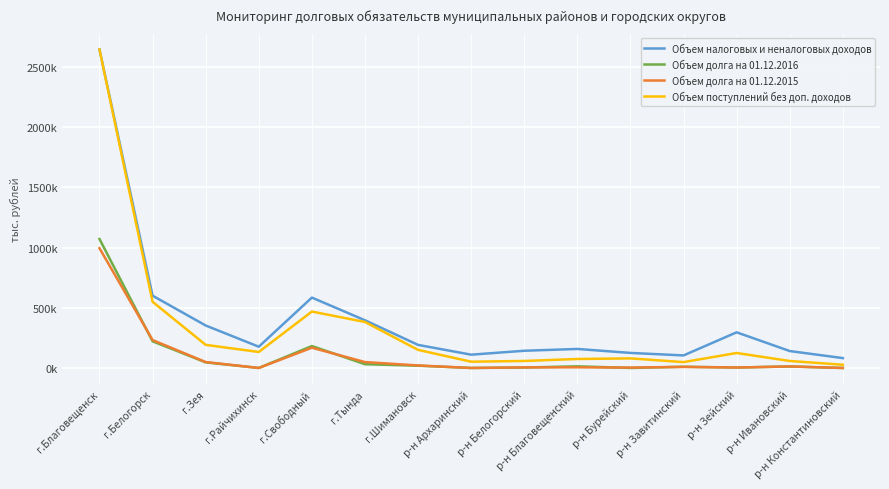

At how many categories does at least one series exceed 596220?

2